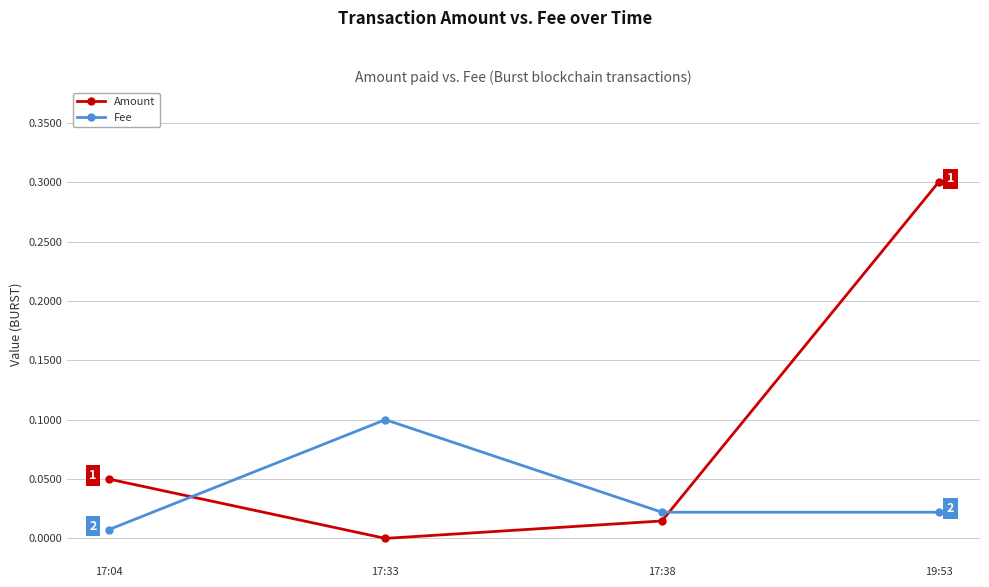

How many intersections are there between Fee and Amount?

2